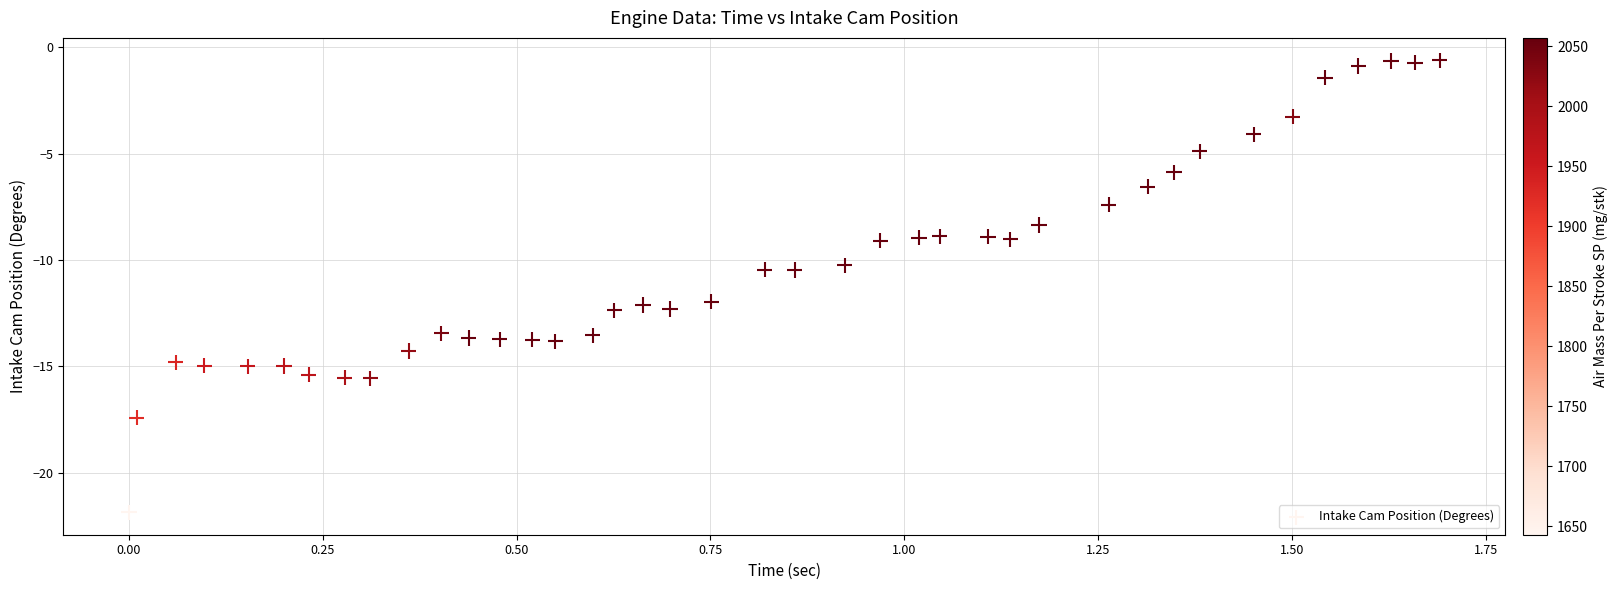

What is the range of Y values (max minus min)?

21.2